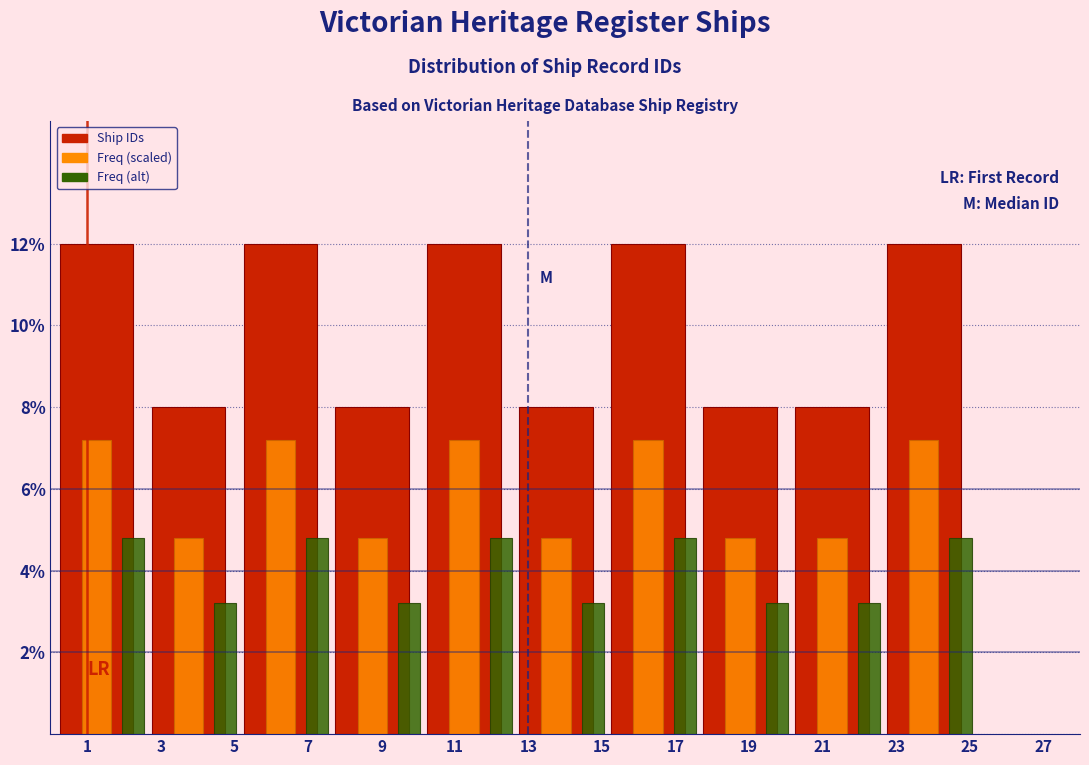

Rank the series by their maximum value, from lowest to highest.

Freq (alt), Freq (scaled), Ship IDs